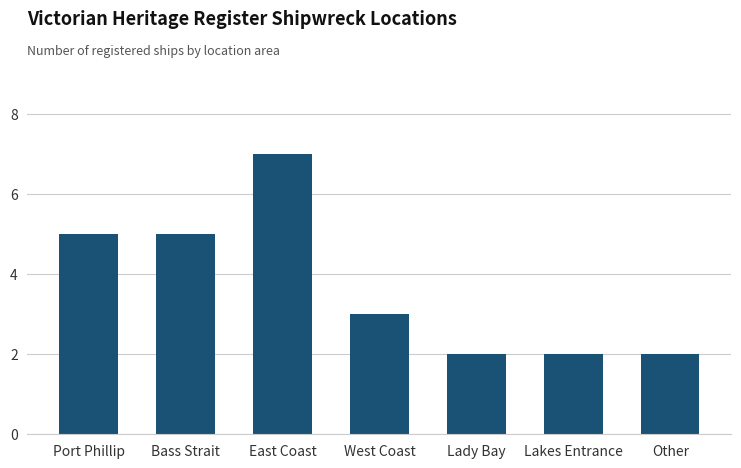

Are the bars grouped side by side (vs. stacked)?

No